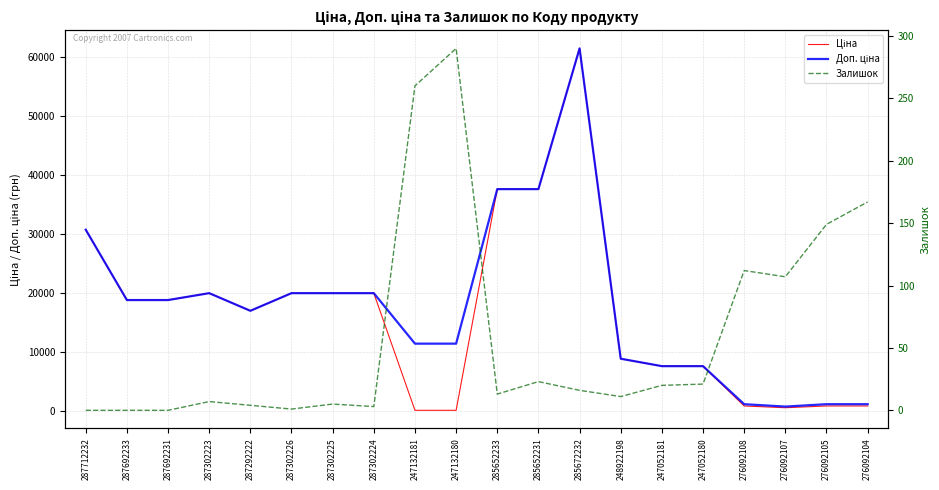

What is the total value across all series at 276092104?

2165.2